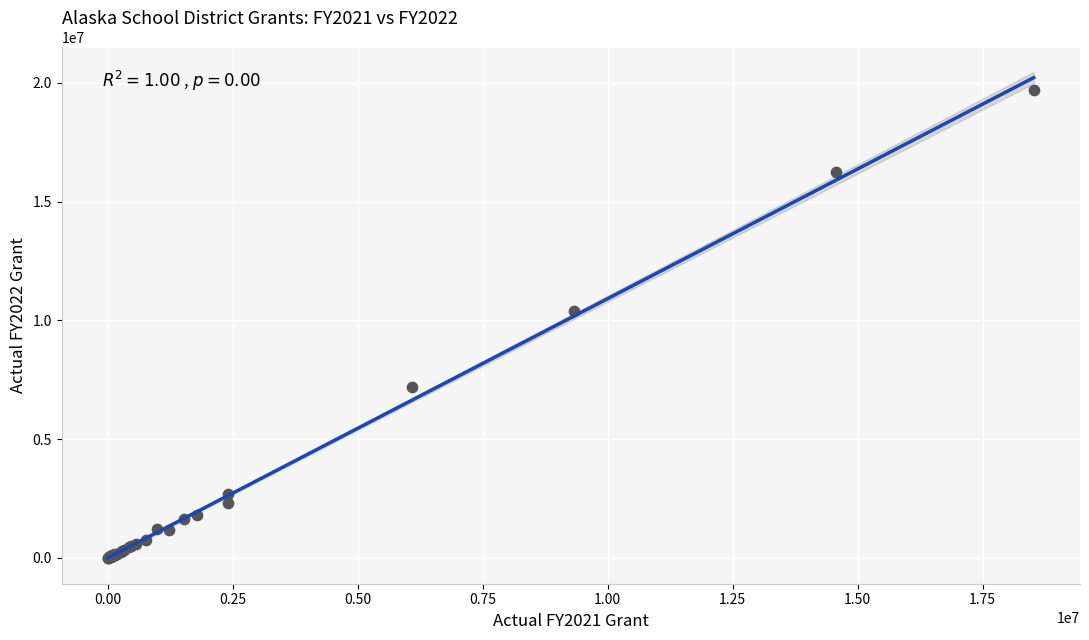

What Y value in the scatter plot is closest to 9847679?

10397426